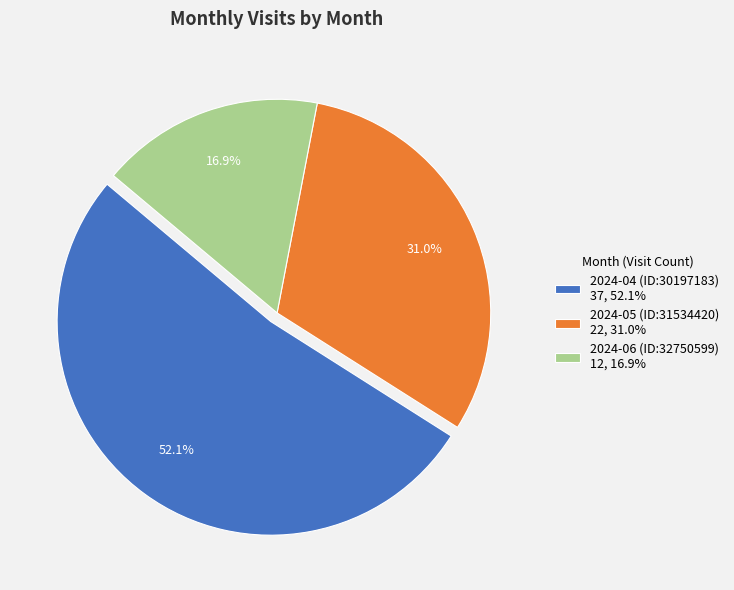

What percentage is the 2024-04 (ID:30197183) slice, to the nearest percent?

52%